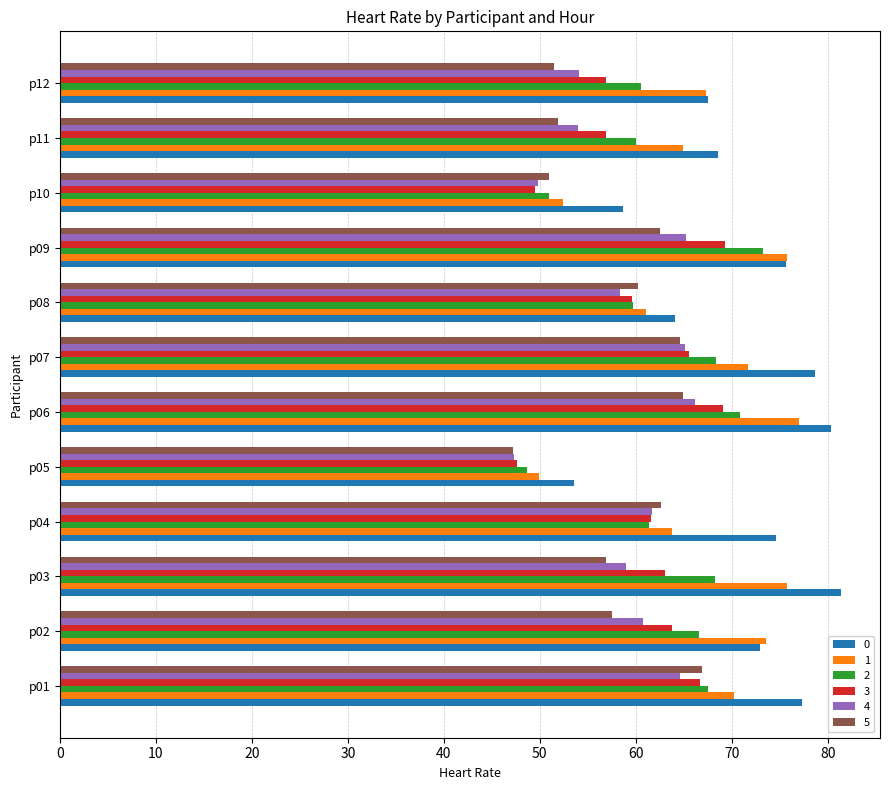

How many data points does each series have?

12